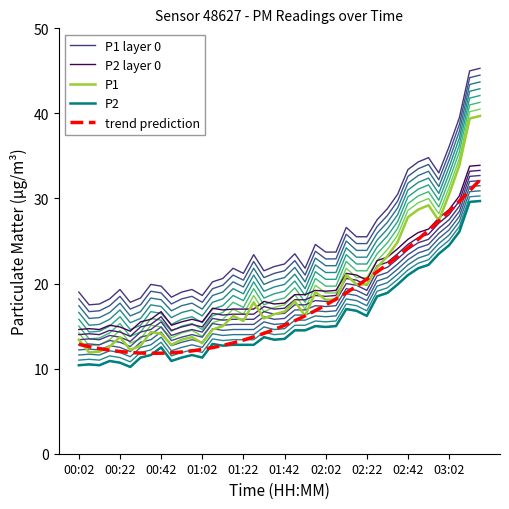

How many data points in P2 layer 0 are above 17?

23